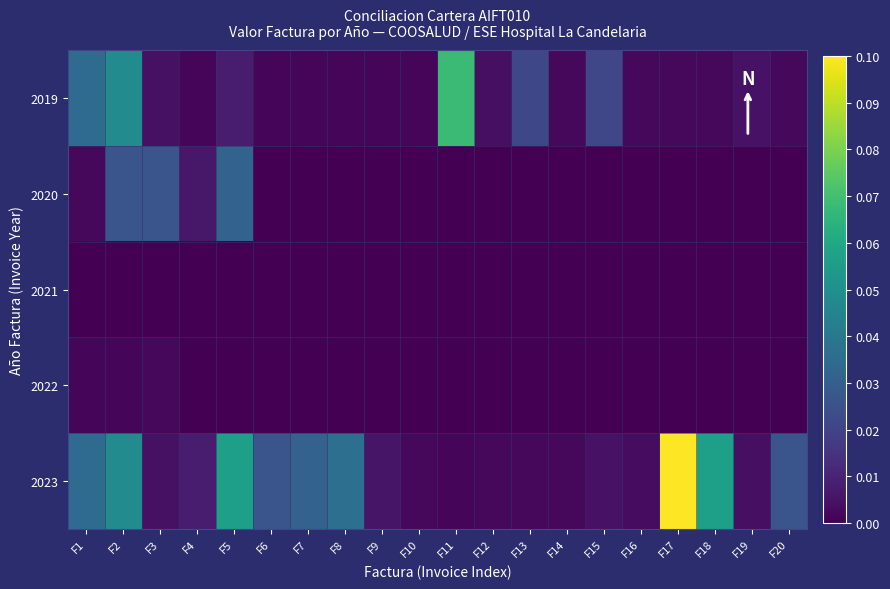

Rank the series by their maximum value, from highest to lowest.

2023, 2019, 2020, 2022, 2021